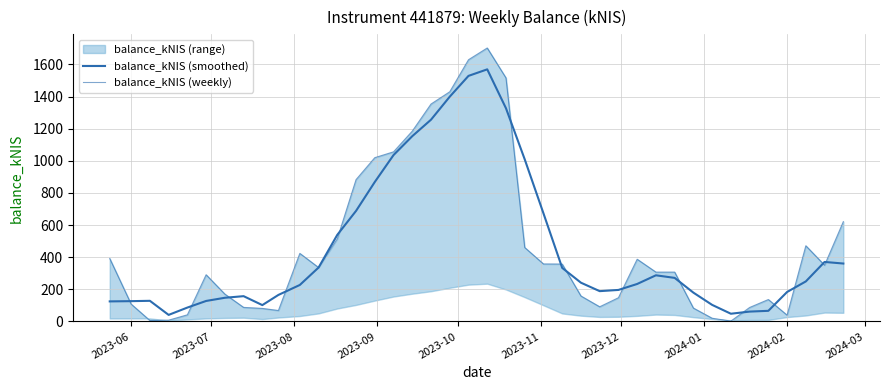

Does the chart have visible grid lines?

Yes